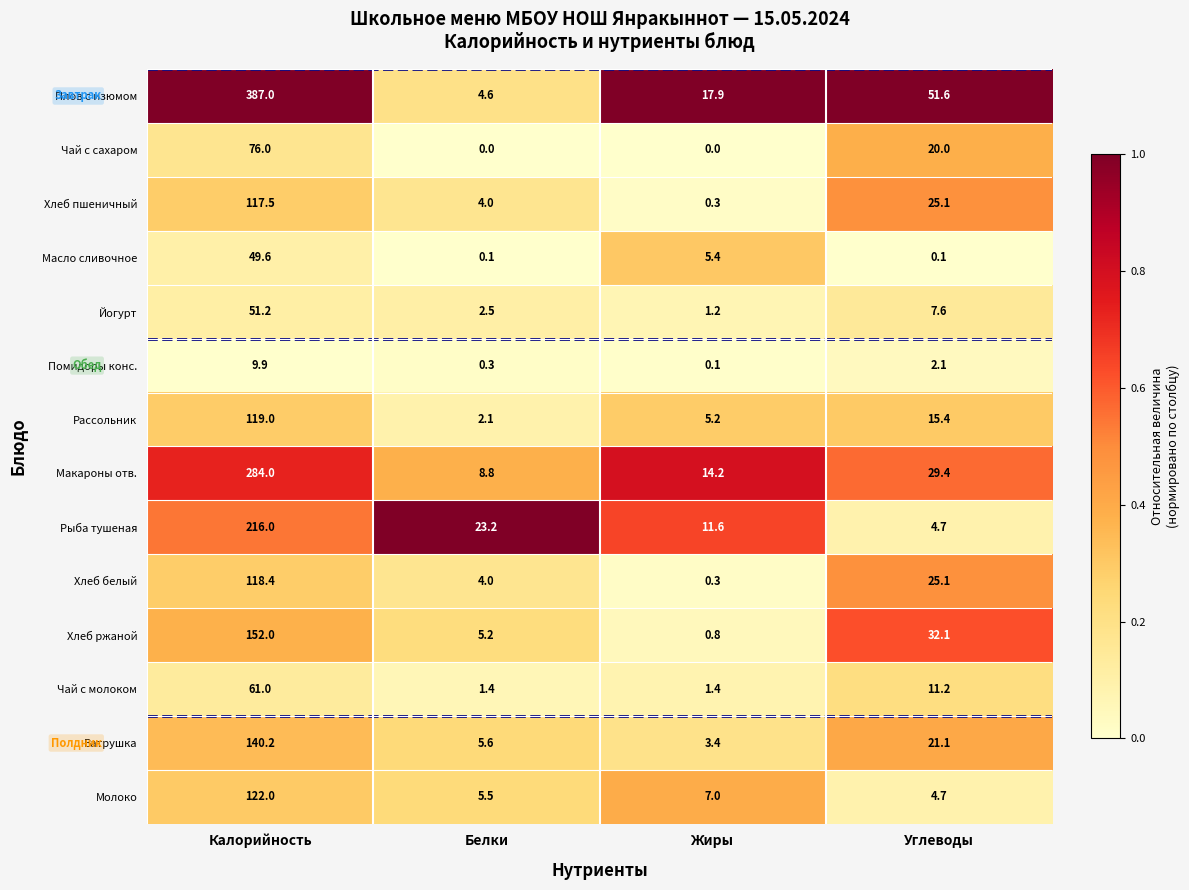

What value does the Макароны отв. series have at Белки?

8.8